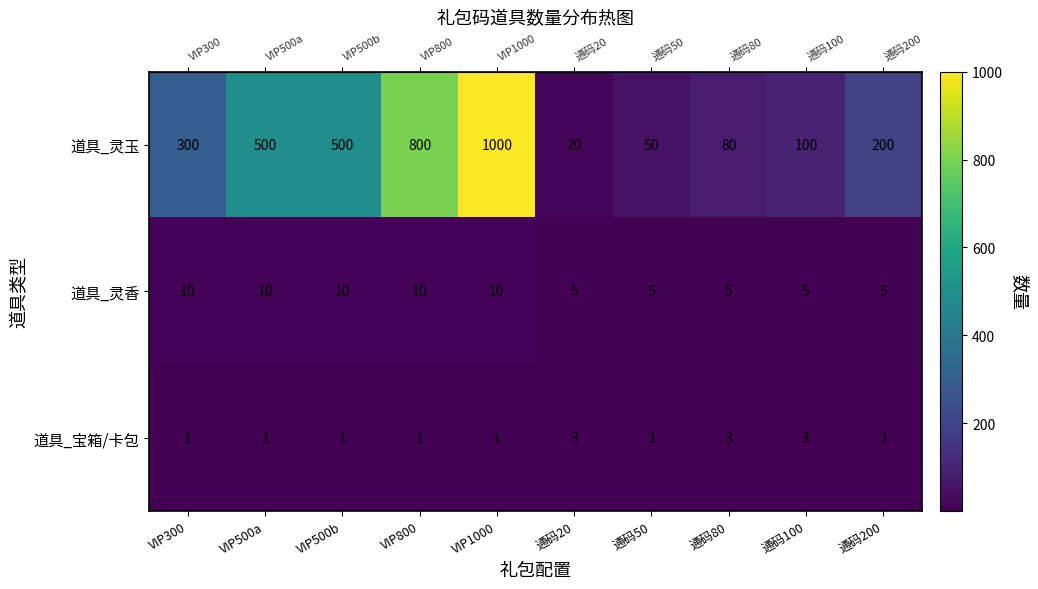

Is the value of 道具_灵香 at 通码100 greater than the value of 道具_灵玉 at 通码80?

No